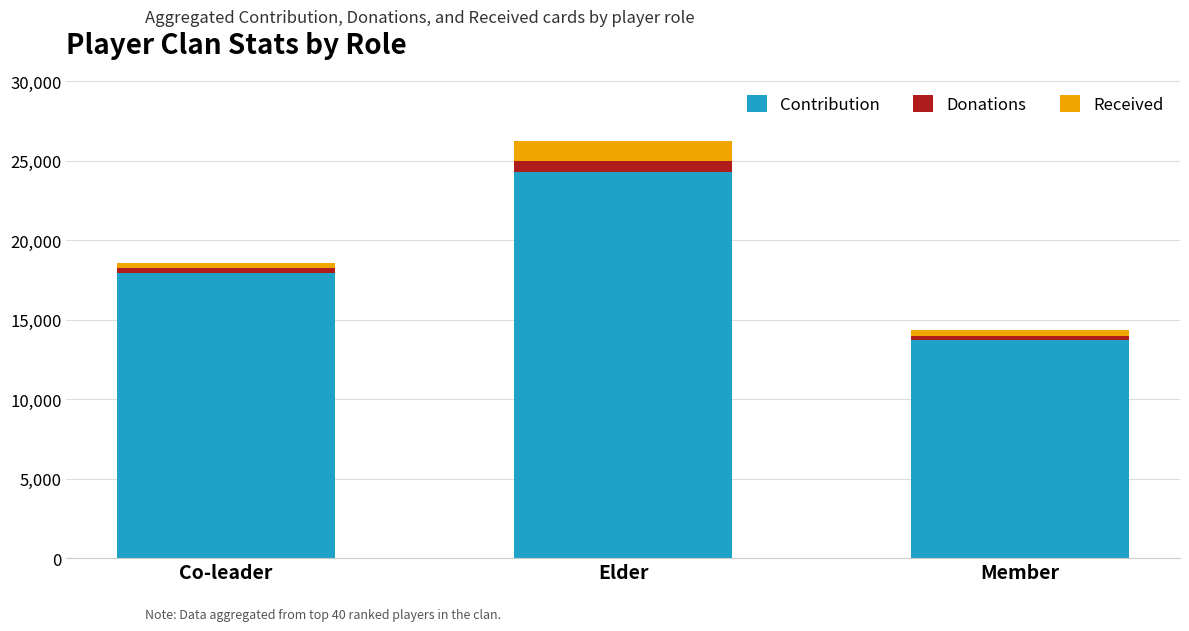

What is the highest value of the Contribution series?

24278